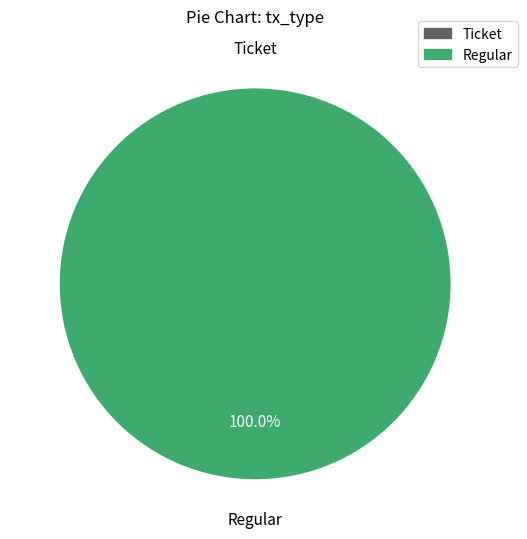

Does Regular account for over 50% of the chart?

Yes